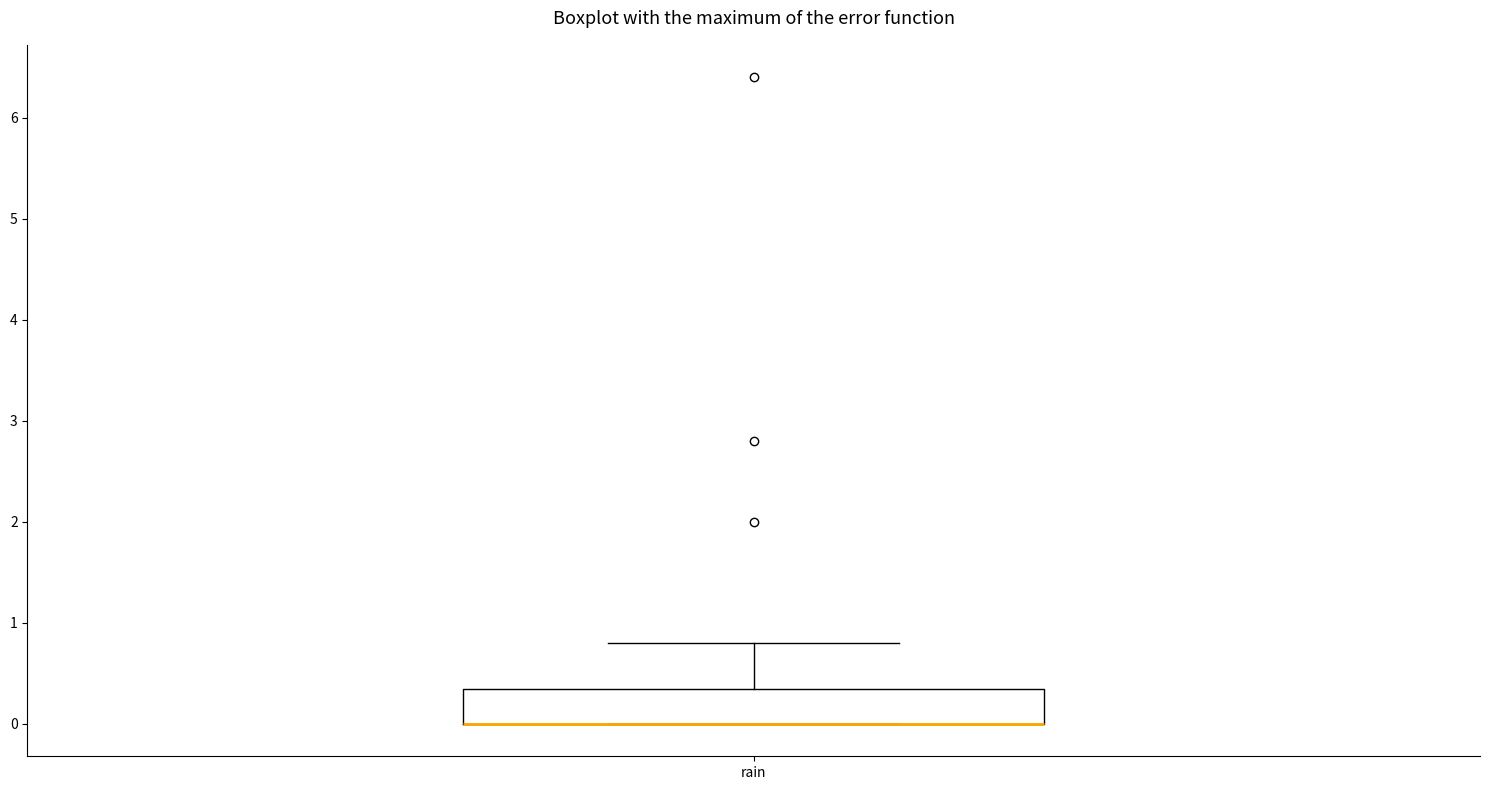

Transcribe this box plot: give where the median line is, the range the box spans, and where the two whiskers end, as read against the y-axis. The values are not printed on the chart, so give them approximately, as read against the axis.

median 0.0 (drawn on the box's lower edge), box 0.0 to 0.4, whiskers 0.0 to 0.8